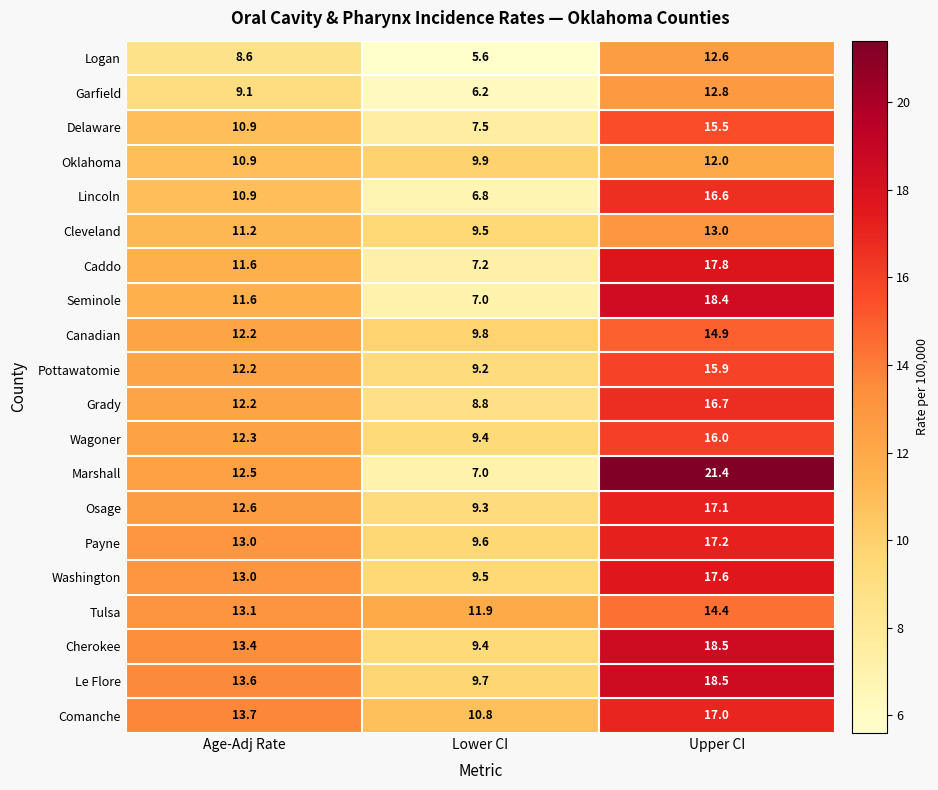

At how many categories does at least one series exceed 13?

2